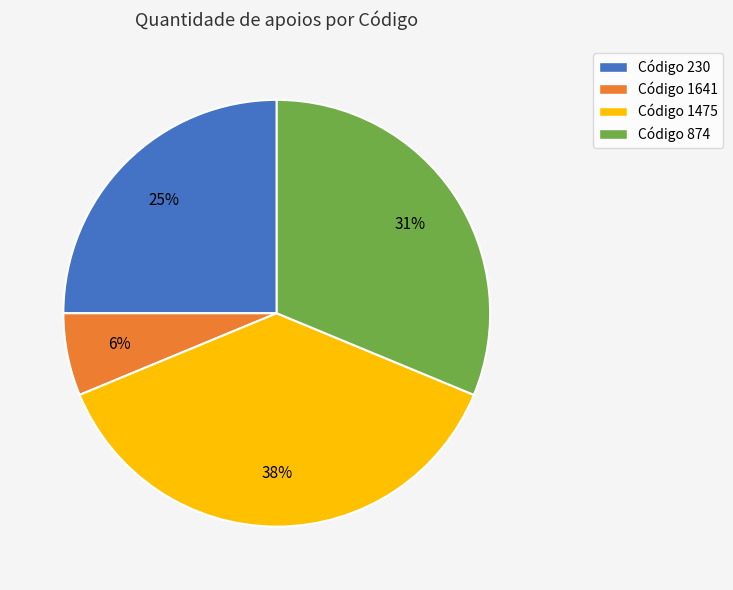

What percentage is the Código 230 slice, to the nearest percent?

25%